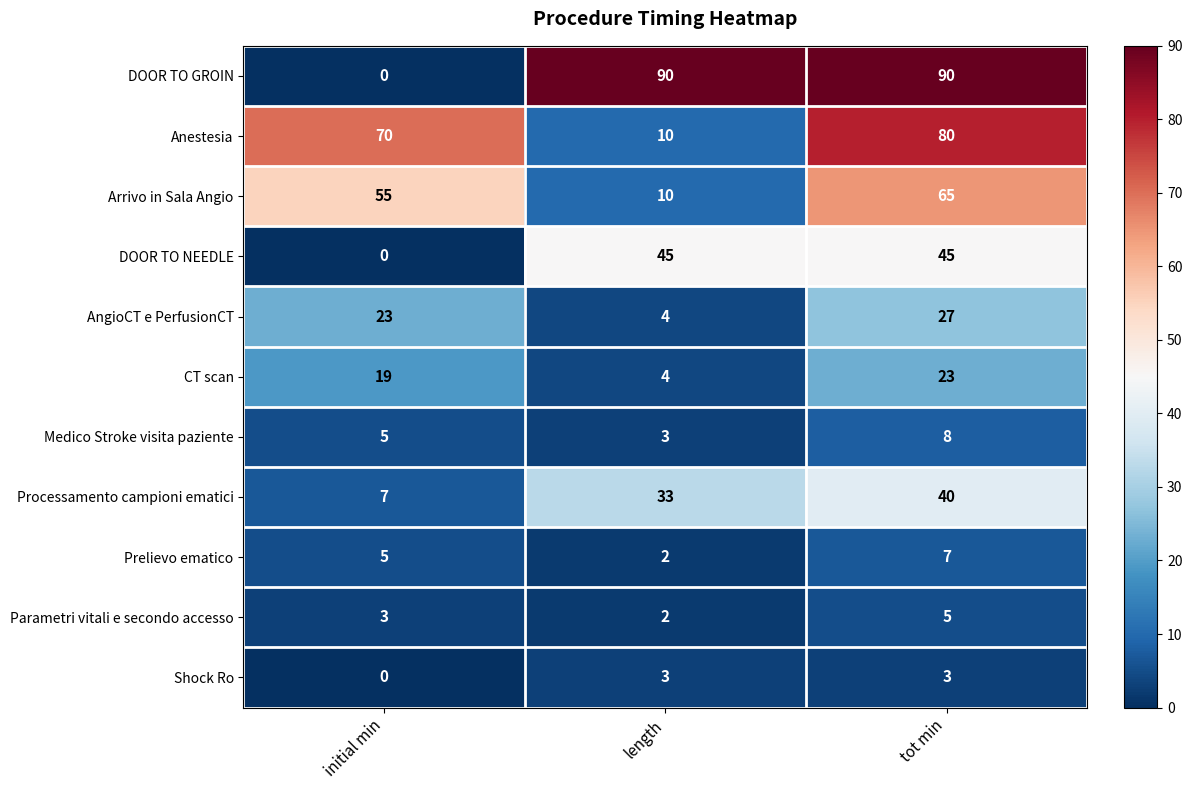

The DOOR TO GROIN series shows 129 at length. True or false?

False